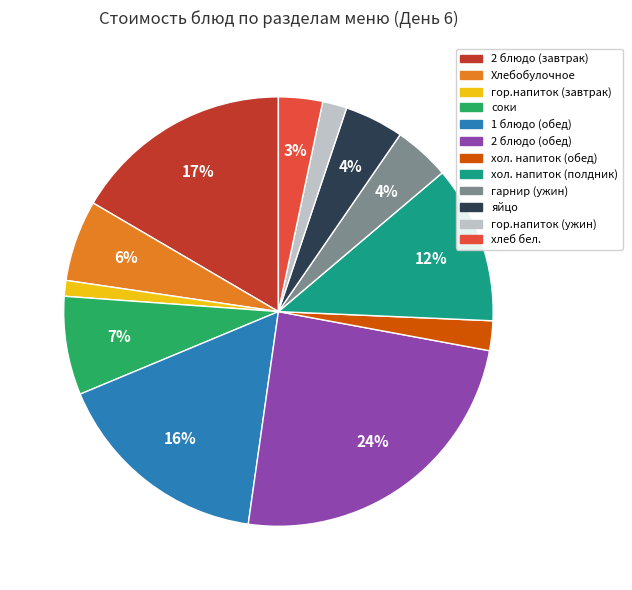

To the nearest percent, what is the difference between the largest and smallest slice percentages?

23%